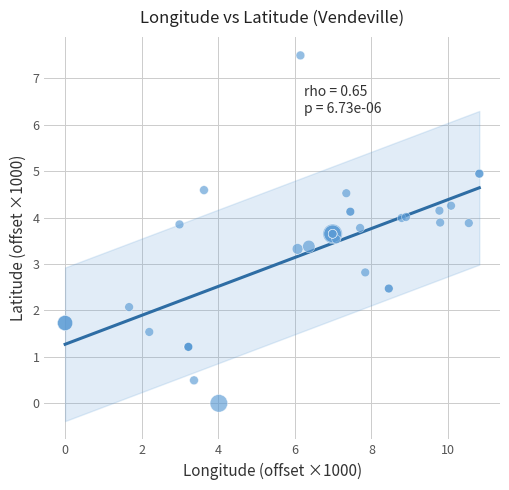

What Y value in the scatter plot is closest to 3?

2.8